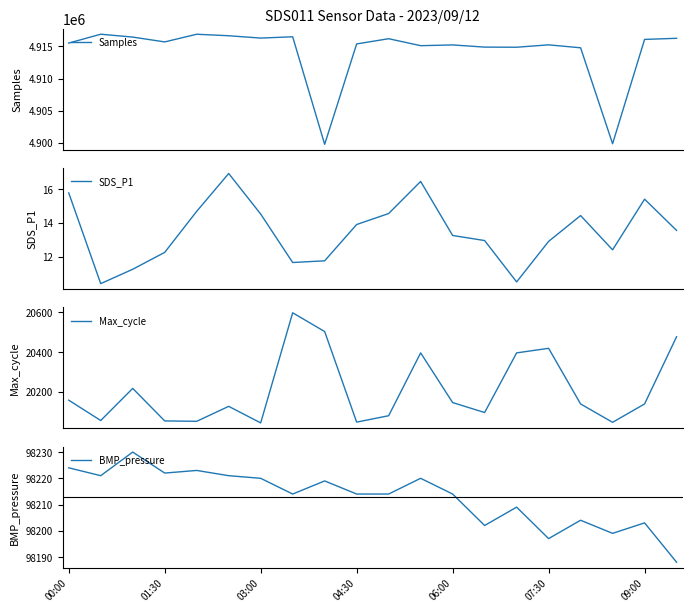

The BMP_pressure series shows 98197 at 07:30. True or false?

True